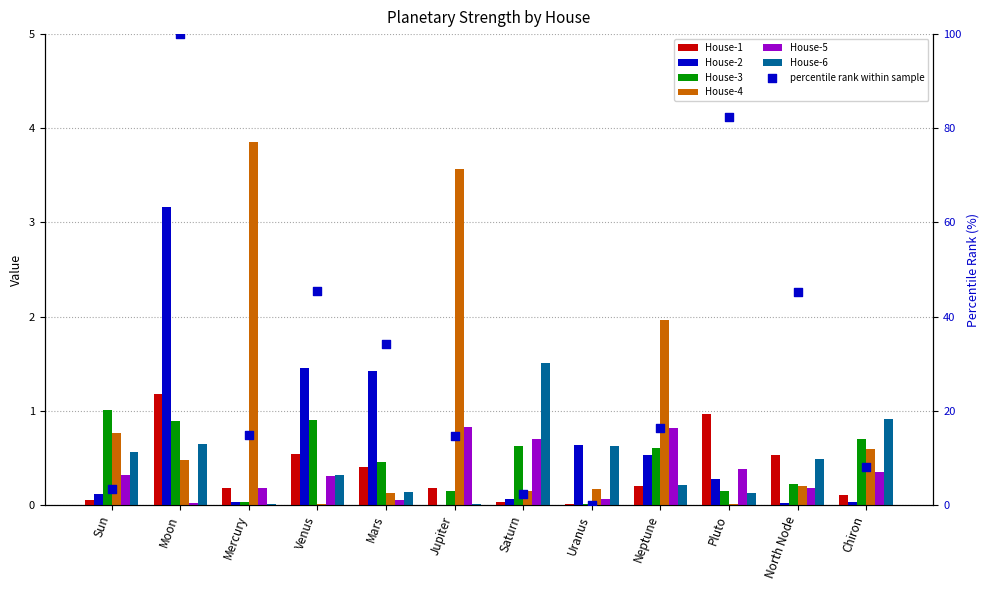

What is the total value across all series at North Node?

1.6